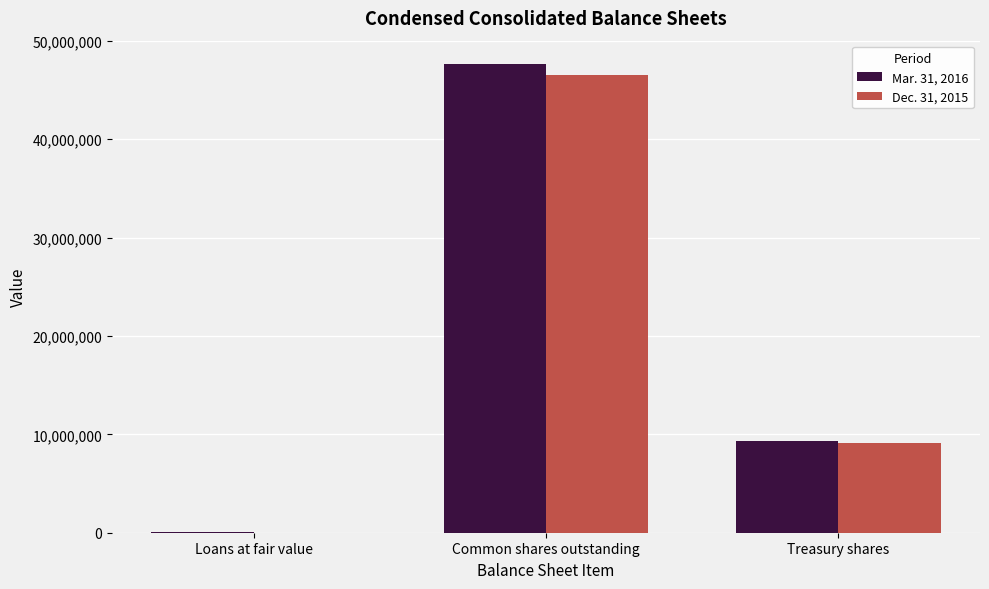

Does the chart contain stacked bars?

No